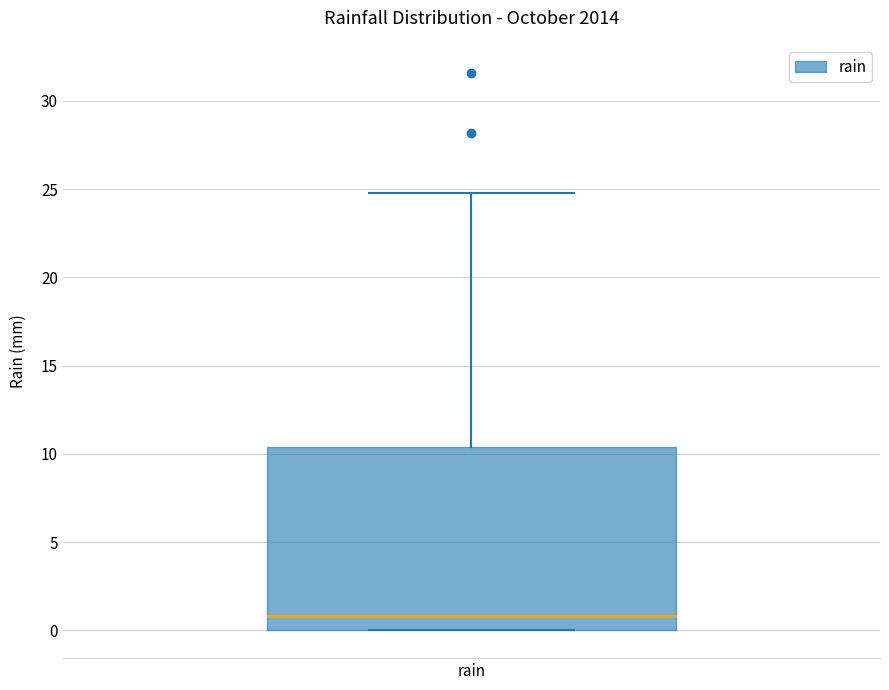

Where is the lower edge of the box for rain on the y-axis? The values are not printed on the chart, so give them approximately, as read against the axis.

0.0